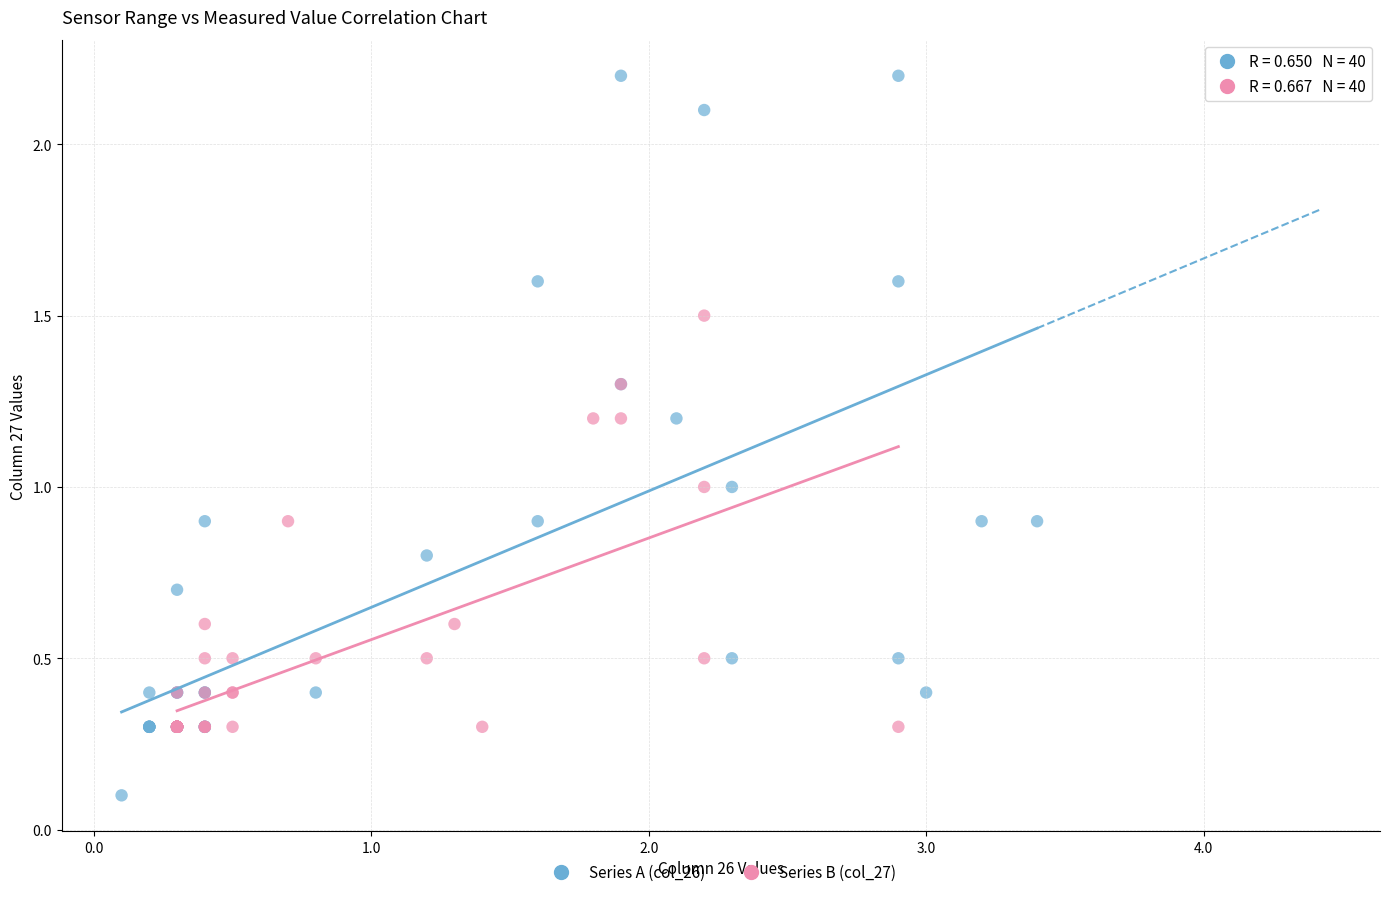

Which series contains the lowest Y value?

Series A (col_26)